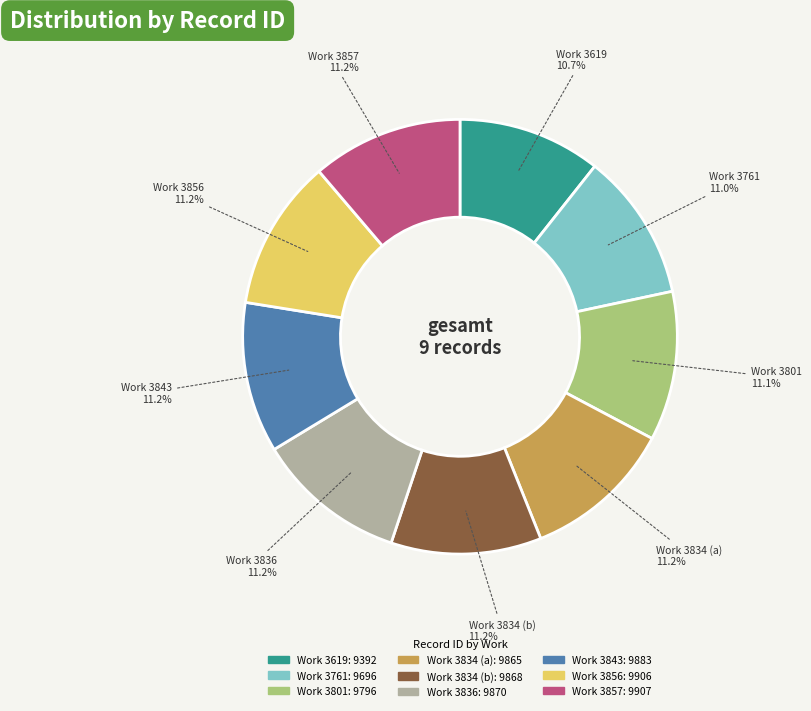

What is the ratio of the value at Work 3834 (a) to the value at Work 3856?

1.0